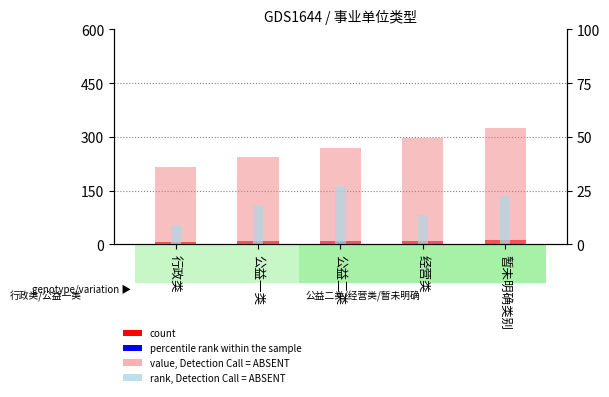

What are all the series names shown in the legend?

count, percentile rank within the sample, value, Detection Call = ABSENT, rank, Detection Call = ABSENT